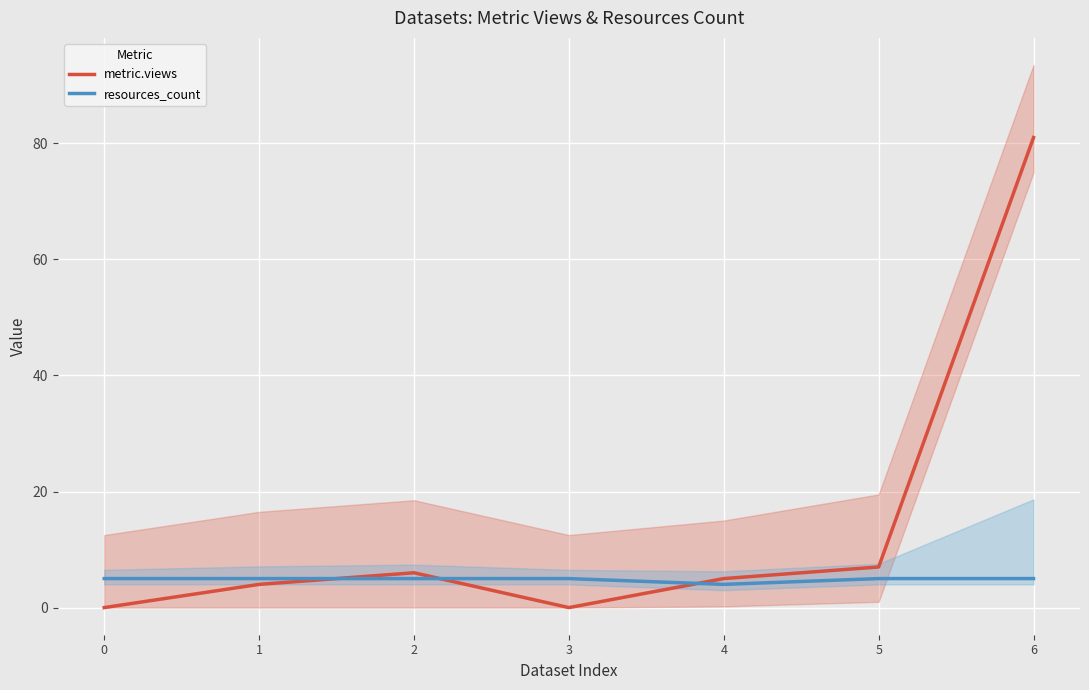

Reading left to right, list all the values displayed in this chart.

metric.views: 0	4	6	0	5	7	81
resources_count: 5	5	5	5	4	5	5